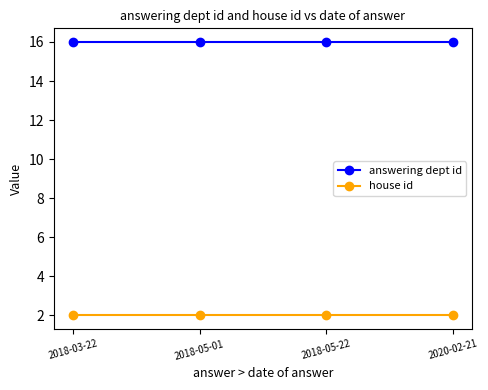

What is the value of the house id point at the 1st from the left?

2